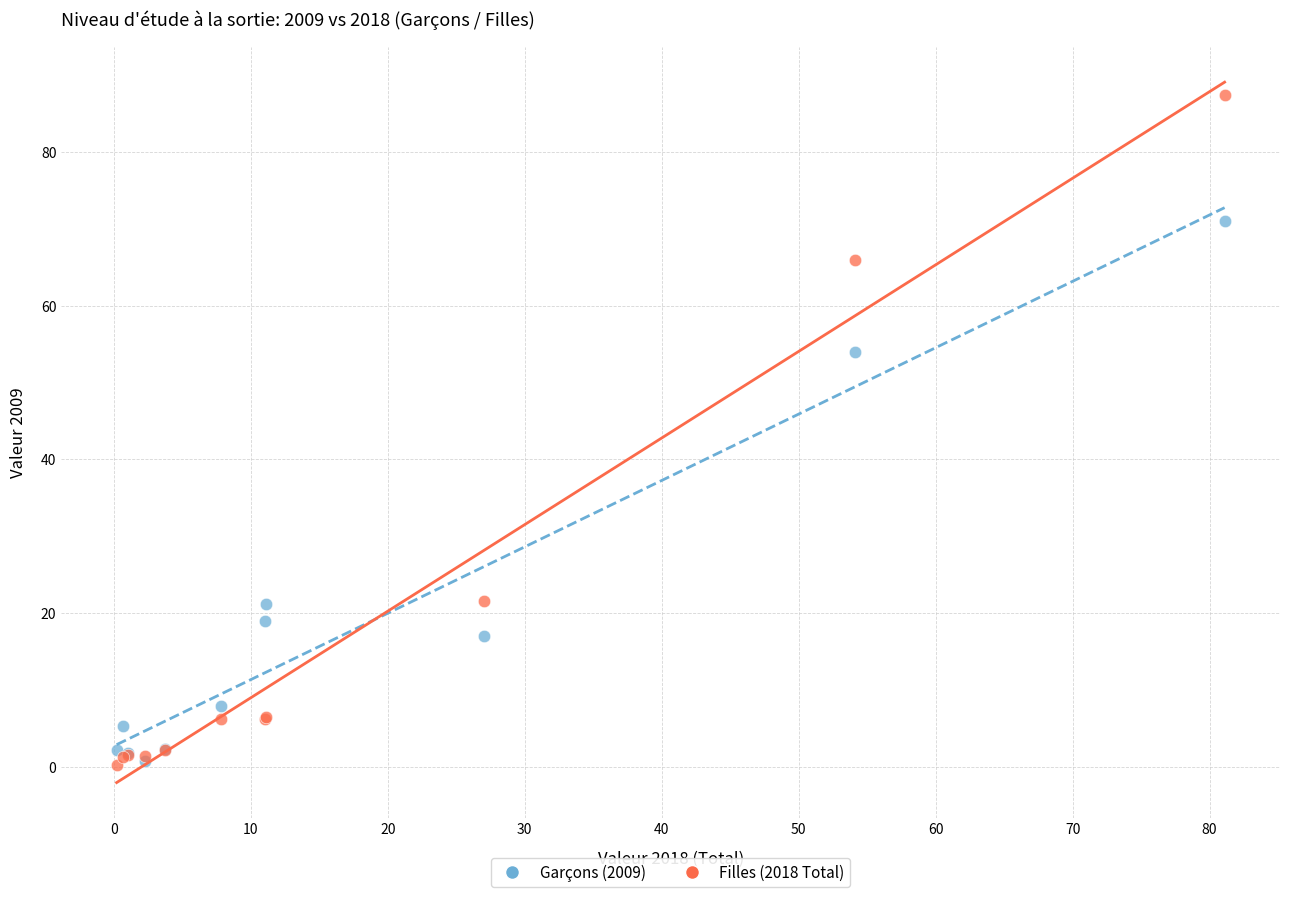

Across all series, what Y value is closest to 43?

54.0